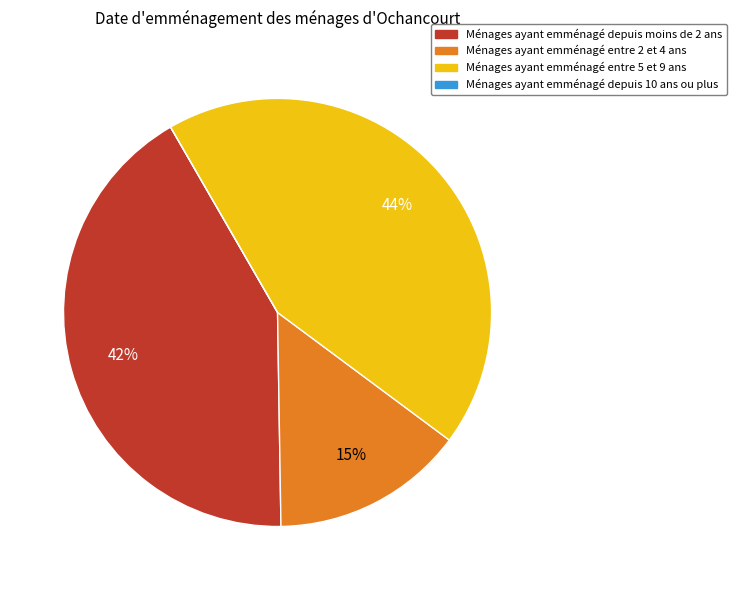

Is there a majority slice in this chart?

No